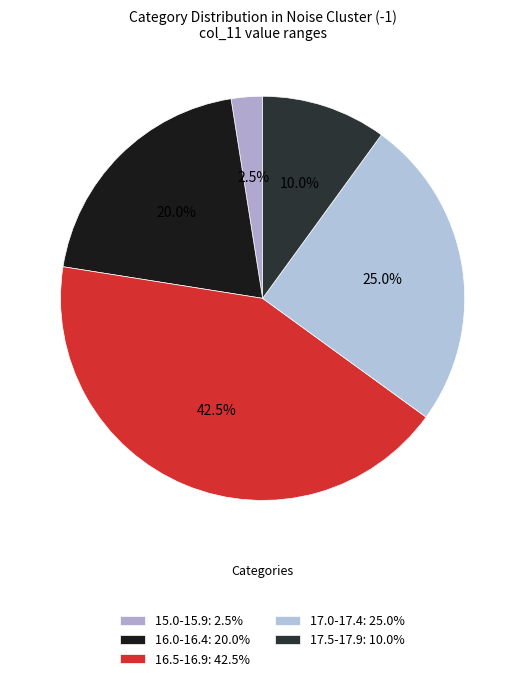

Count the number of slices in the pie.

5